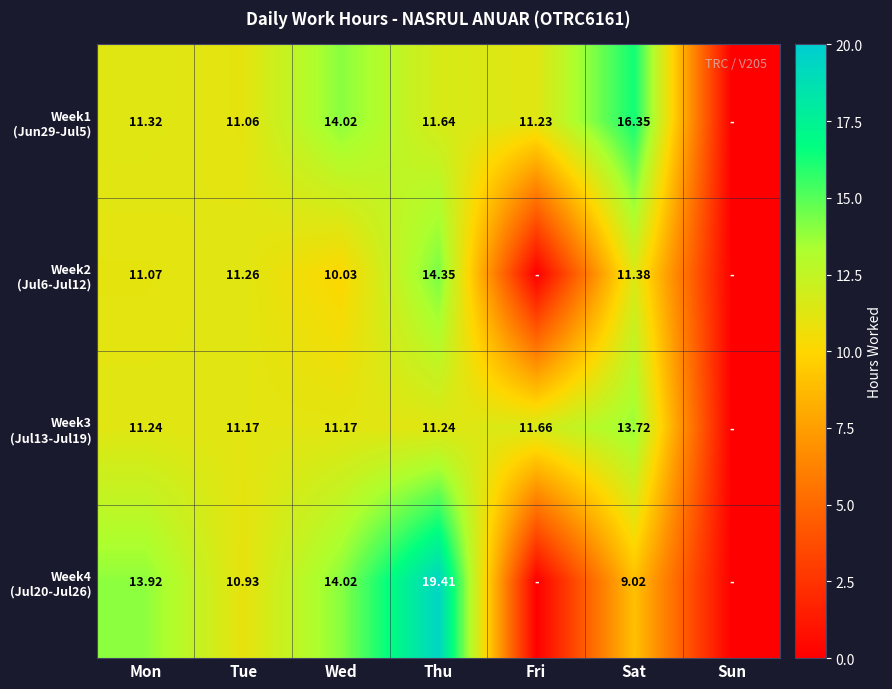

Which label corresponds to the largest value in the chart?

Thu